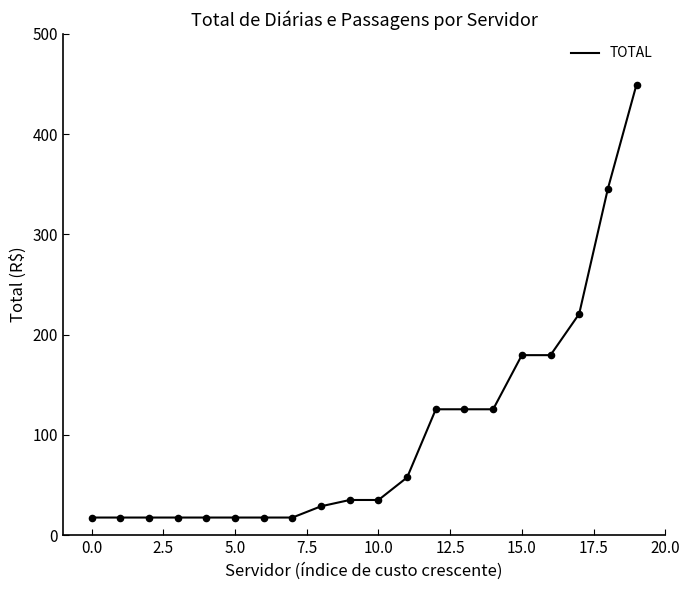

What is the minimum value shown in the chart?

17.5